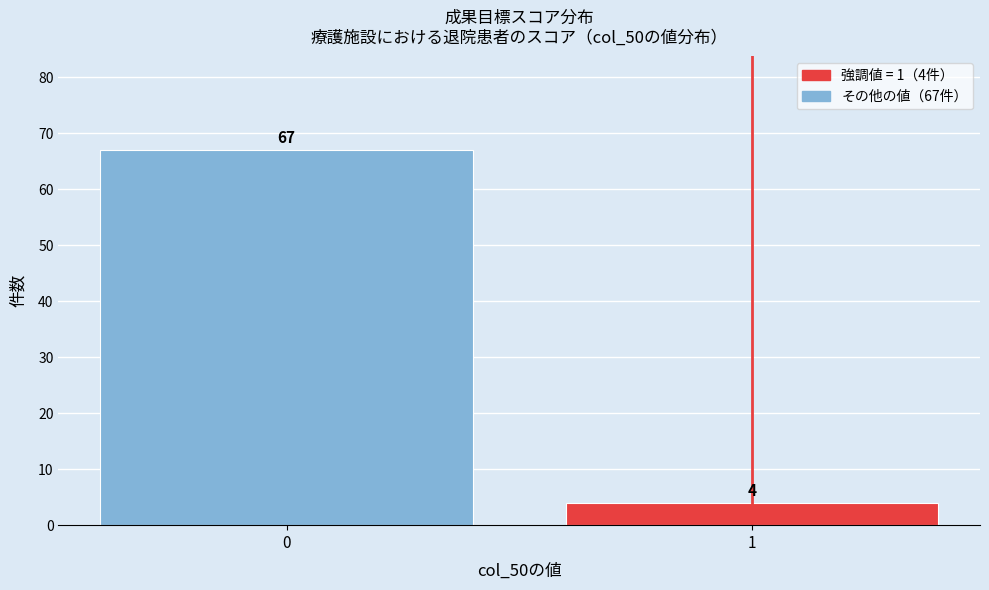

Reading right to left, what are all the values shown in this chart?

1=4	0=67